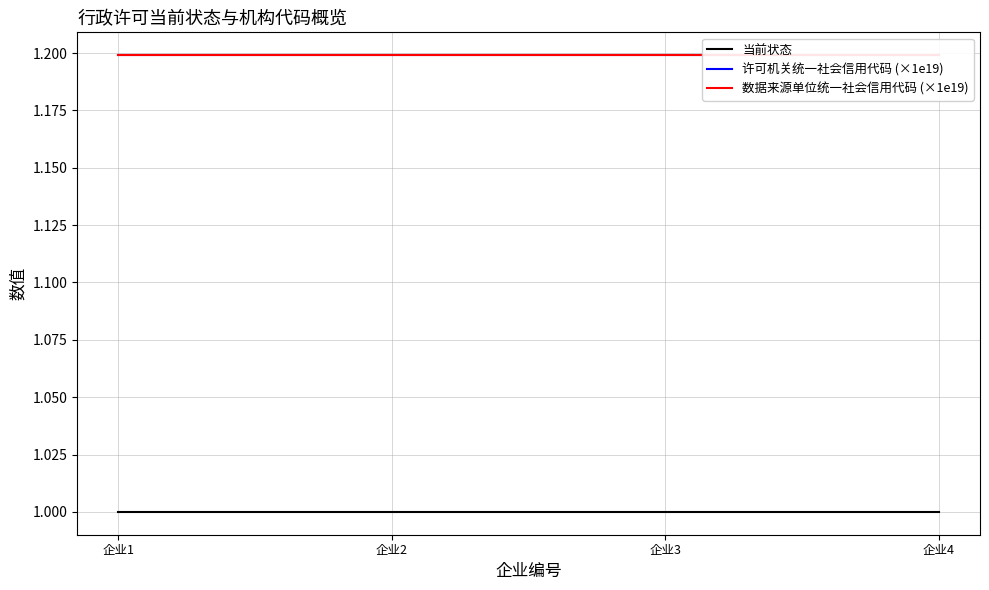

At which label is 数据来源单位统一社会信用代码 (×1e19) closest to 1?

企业1